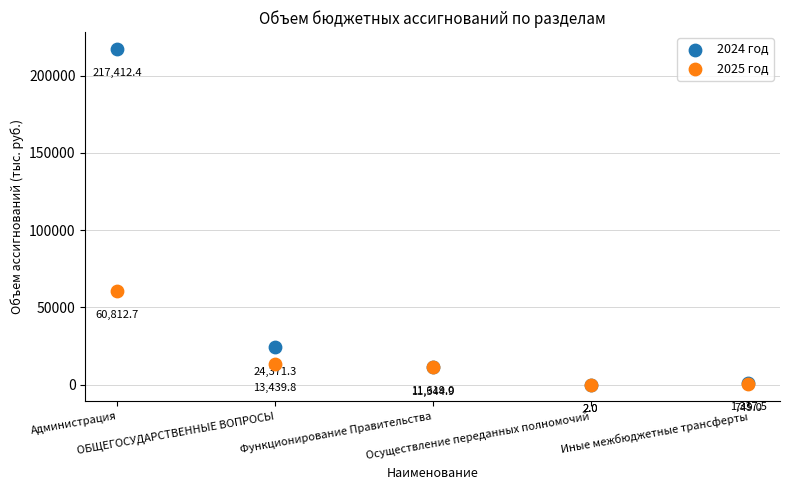

Across all series, what Y value is closest to 108707?

60812.7